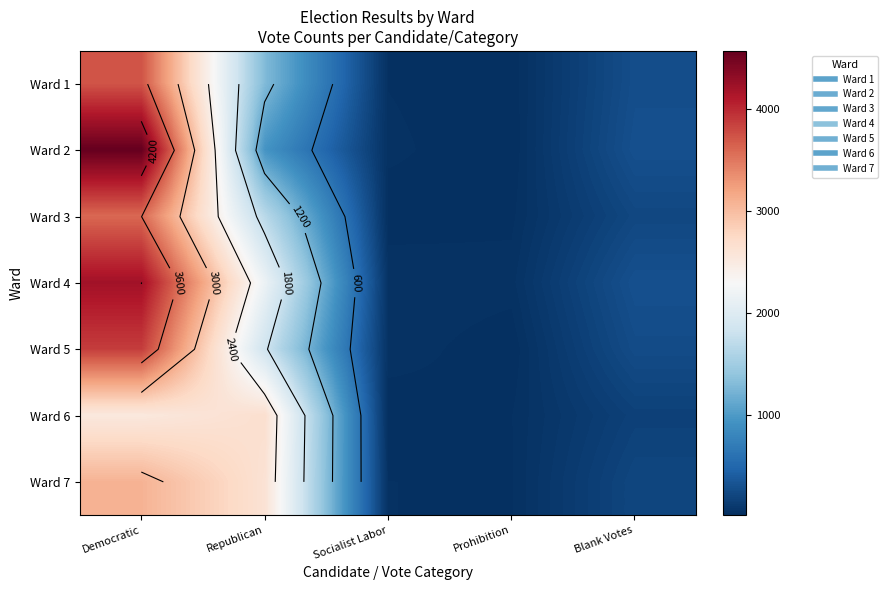

Rank the categories by Ward 1 value from highest to lowest.

Democratic, Republican, Blank Votes, Socialist Labor, Prohibition